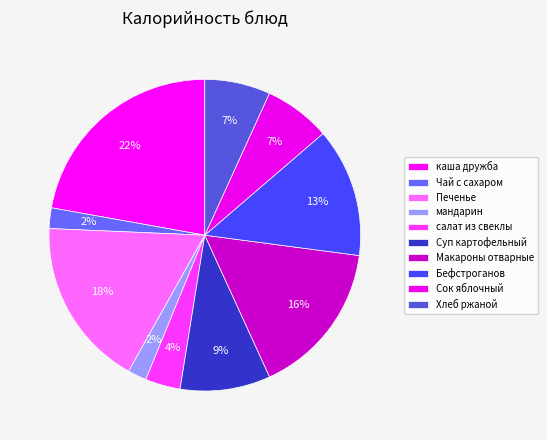

How much of the chart is everything except Чай с сахаром?

97.9%